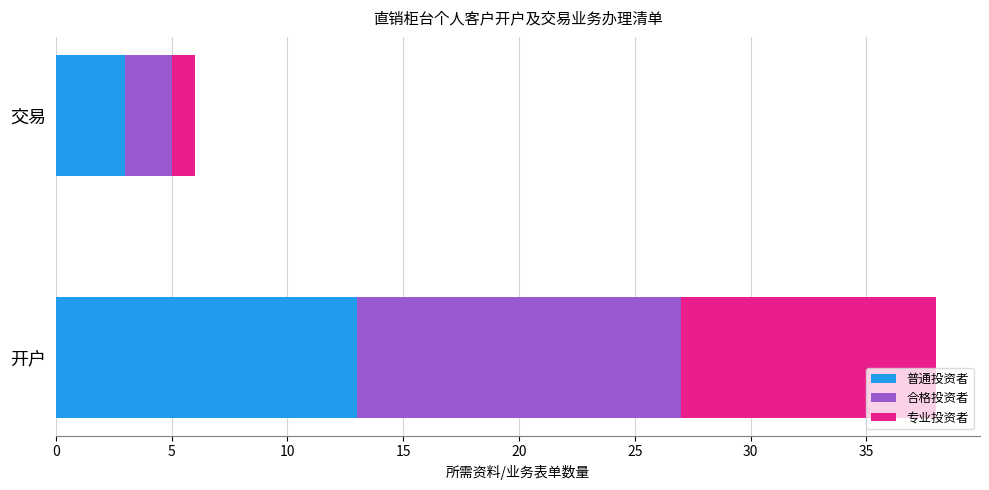

What is the maximum value for 普通投资者?

13